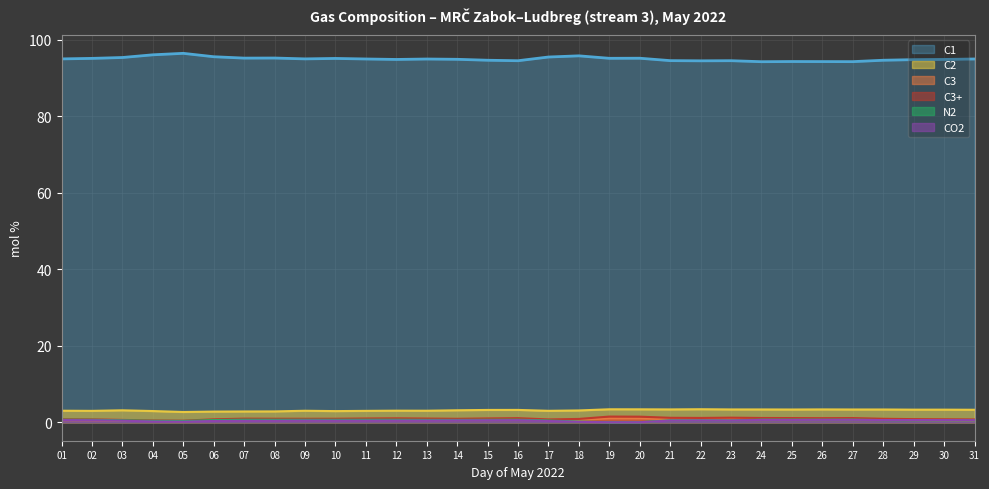

Reading left to right, list all the values displayed in this chart.

C1: 94.9	95.1	95.3	96.0	96.4	95.5	95.2	95.2	95.0	95.1	94.9	94.8	94.9	94.8	94.6	94.5	95.4	95.7	95.1	95.1	94.5	94.4	94.5	94.2	94.3	94.2	94.2	94.6	94.8	94.8	94.9
C2: 3.0	3.0	3.1	2.9	2.7	2.8	2.8	2.8	3.0	2.9	3.0	3.0	3.0	3.1	3.2	3.2	3.0	3.1	3.4	3.4	3.4	3.4	3.4	3.4	3.3	3.4	3.3	3.3	3.3	3.3	3.3
C3: 0.6	0.5	0.4	0.4	0.3	0.6	0.7	0.7	0.7	0.7	0.7	0.8	0.7	0.7	0.7	0.8	0.5	0.6	1.0	1.0	0.8	0.8	0.8	0.8	0.8	0.8	0.8	0.6	0.6	0.5	0.5
C3+: 0.8	0.8	0.6	0.5	0.4	0.8	0.9	0.9	0.9	0.9	1.0	1.0	1.0	0.9	1.0	1.1	0.7	0.9	1.5	1.5	1.2	1.1	1.2	1.1	1.1	1.1	1.1	0.9	0.8	0.8	0.7
N2: 0.7	0.6	0.5	0.4	0.3	0.6	0.7	0.7	0.7	0.7	0.7	0.7	0.6	0.6	0.7	0.7	0.5	0.2	0.0	0.0	0.5	0.5	0.5	0.7	0.7	0.7	0.7	0.6	0.5	0.5	0.5
CO2: 0.6	0.5	0.4	0.2	0.2	0.3	0.4	0.4	0.5	0.4	0.4	0.5	0.5	0.5	0.5	0.5	0.3	0.1	0.0	0.0	0.5	0.5	0.5	0.6	0.6	0.6	0.6	0.6	0.6	0.6	0.6